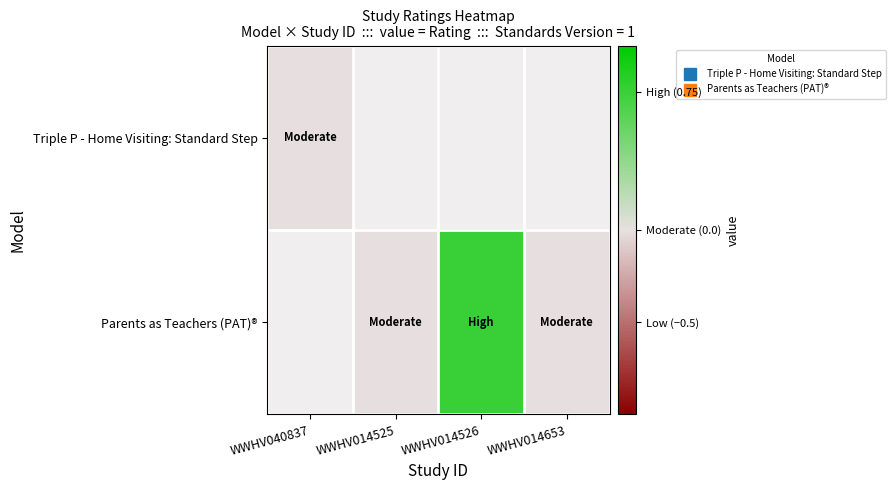

At which label is Triple P - Home Visiting: Standard Step closest to 0?

WWHV040837